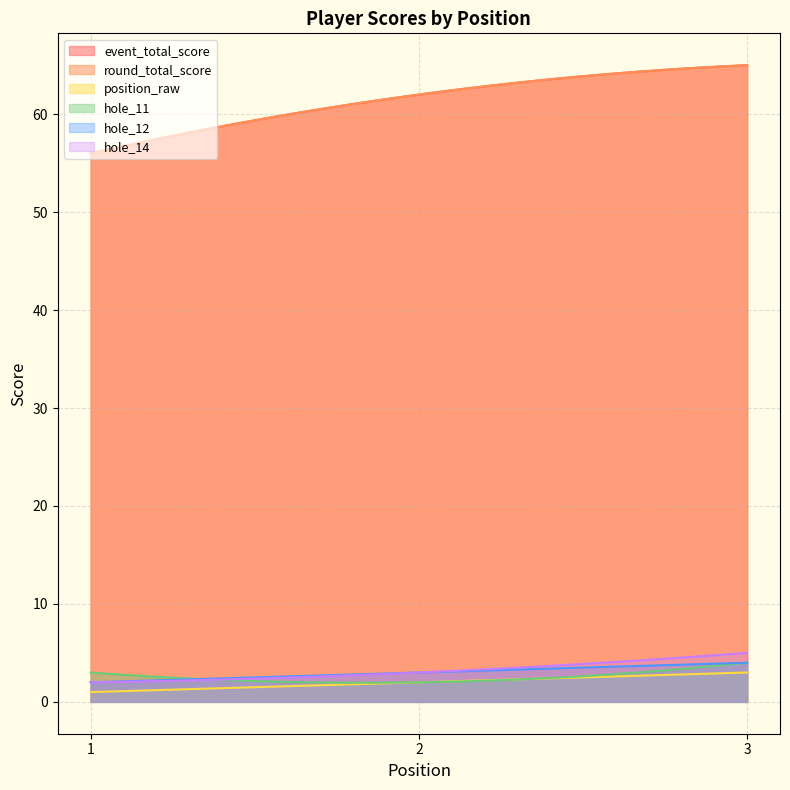

What is the value of the hole_11 point at the 1st from the left?

3